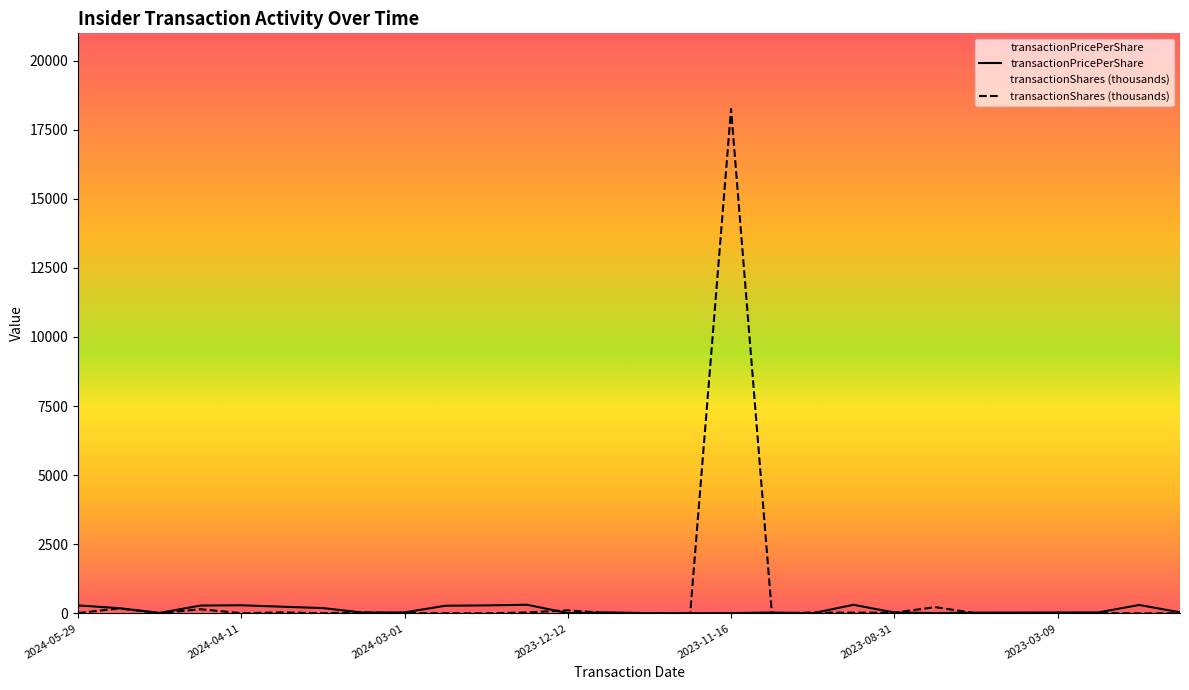

Rank the series by their average value, from lowest to highest.

transactionPricePerShare, transactionShares (thousands)